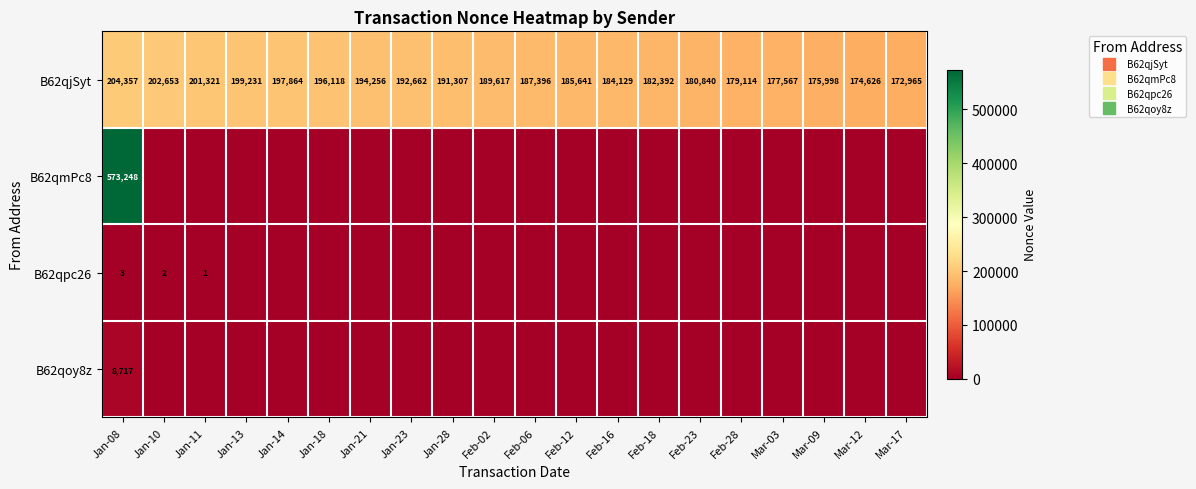

Rank the series at Jan-23 from highest to lowest value.

B62qjSyt, B62qmPc8, B62qpc26, B62qoy8z